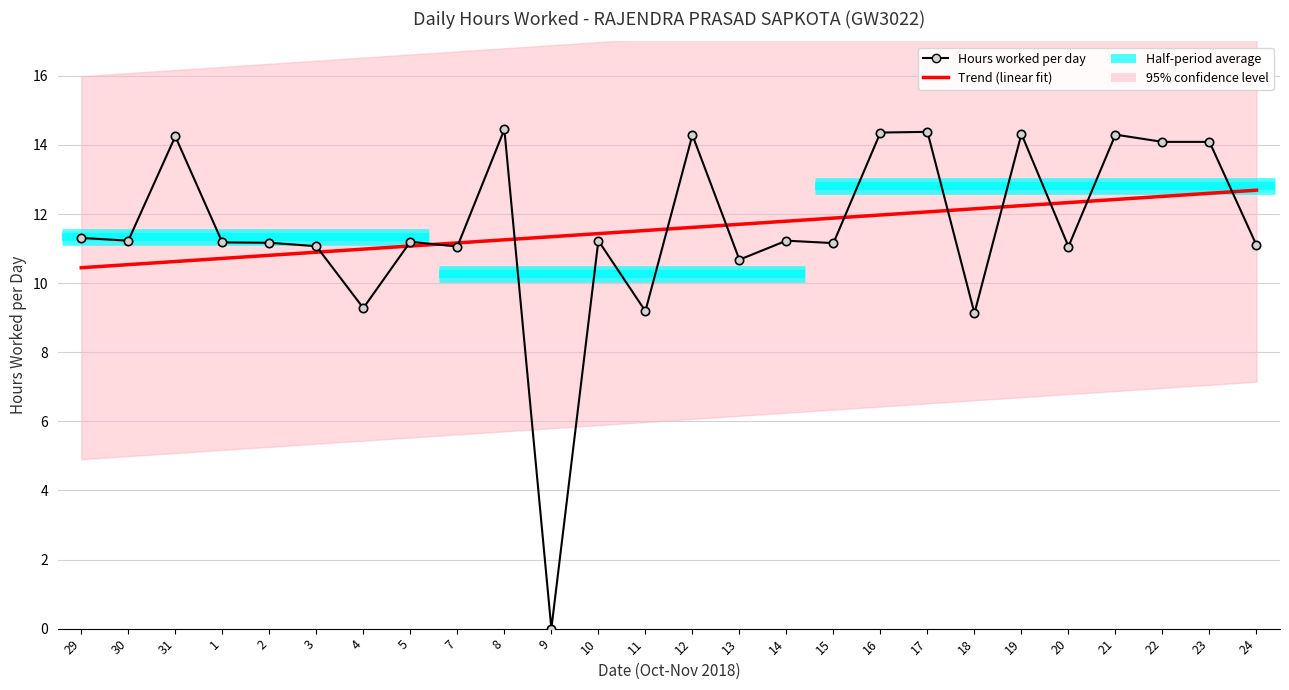

Read the Trend (linear fit) value at 24.

12.7